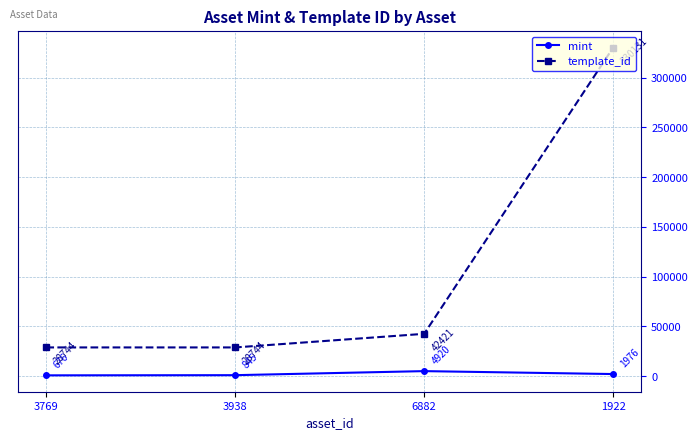

Where does the mint series first go above 1976?

6882